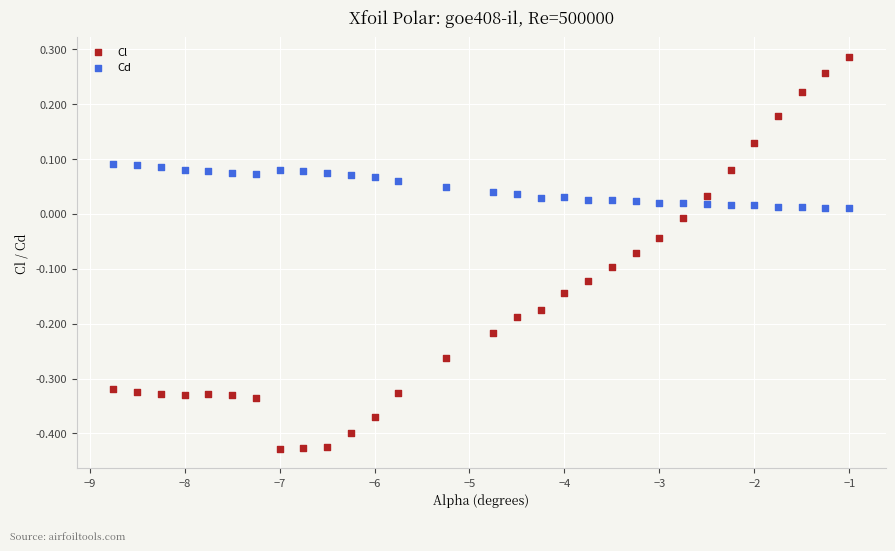

What are all the series names shown in the legend?

Cl, Cd